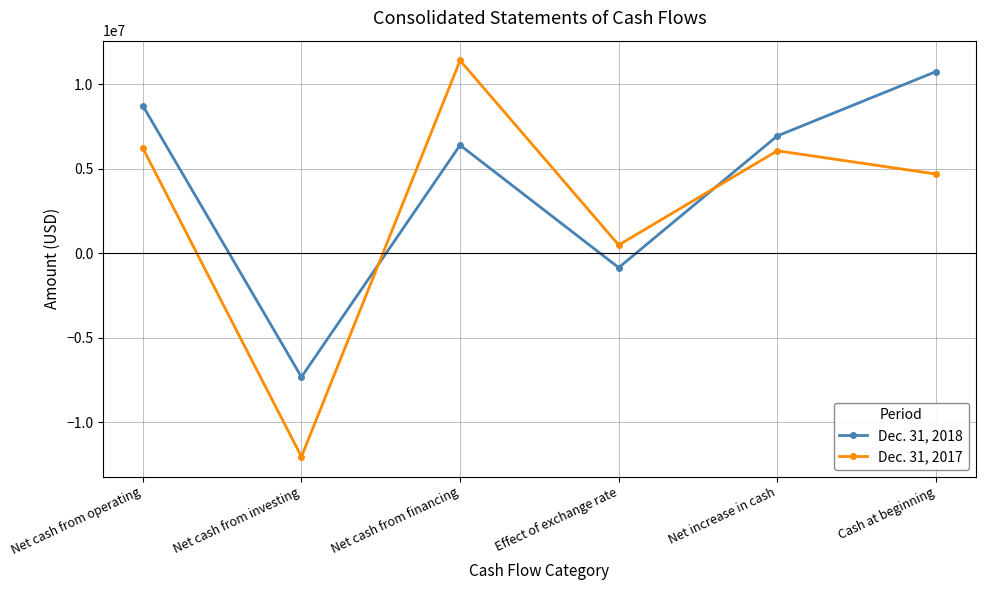

What is the difference between the second highest and minimum values in the Dec. 31, 2018 series?

16054009